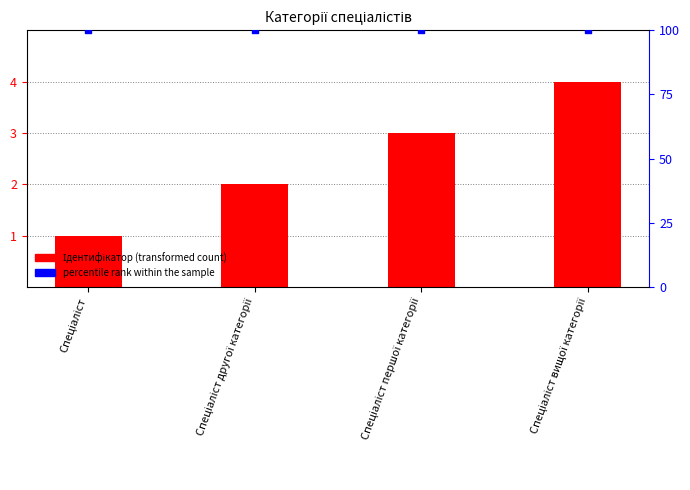

What are all the series names shown in the legend?

Ідентифікатор, percentile rank within the sample